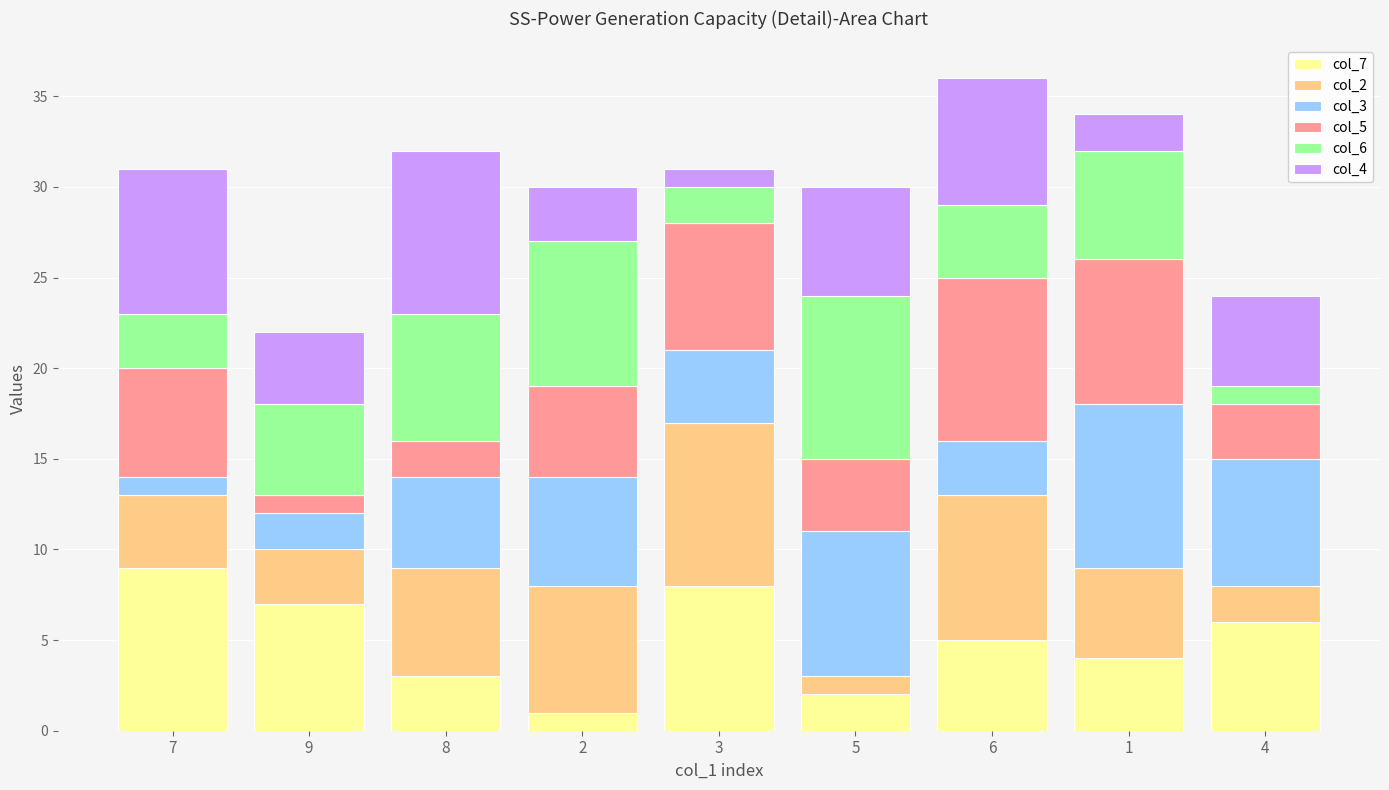

What are all the series names shown in the legend?

col_7, col_2, col_3, col_5, col_6, col_4